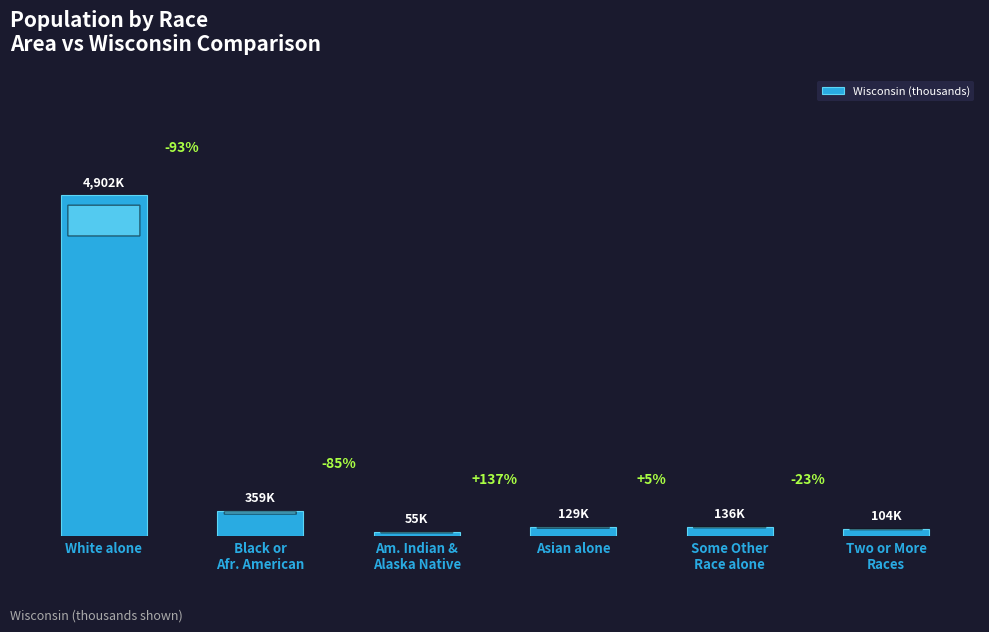

Does the chart contain any negative values?

No